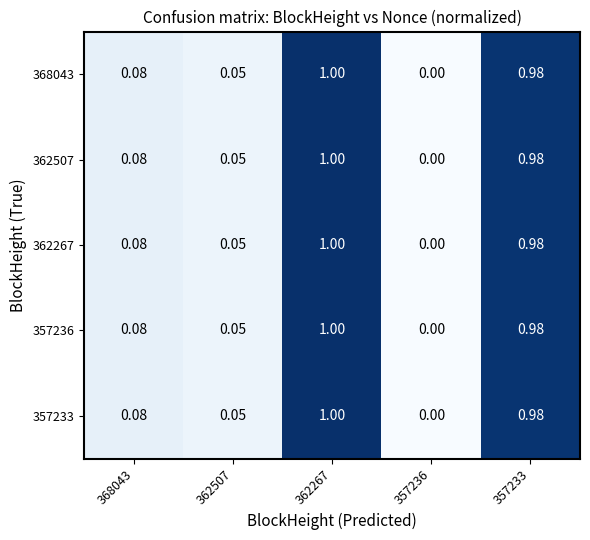

Is the value of 357233 at 357233 greater than the value of 362507 at 362267?

No